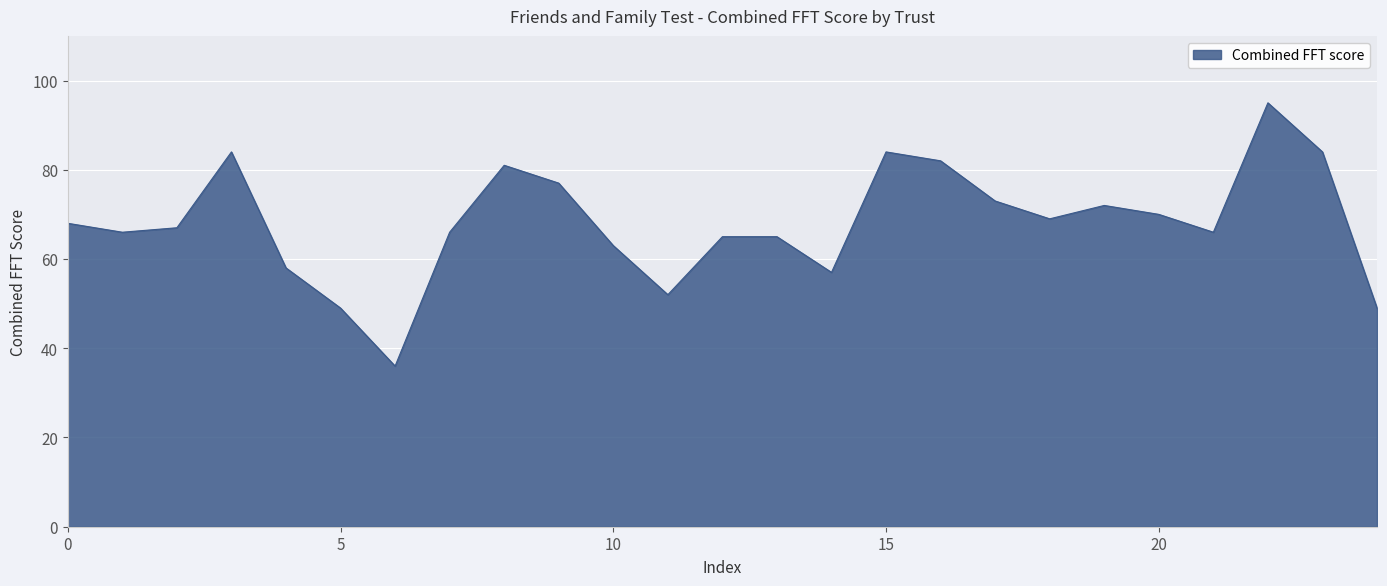

What is the smallest value displayed?

36